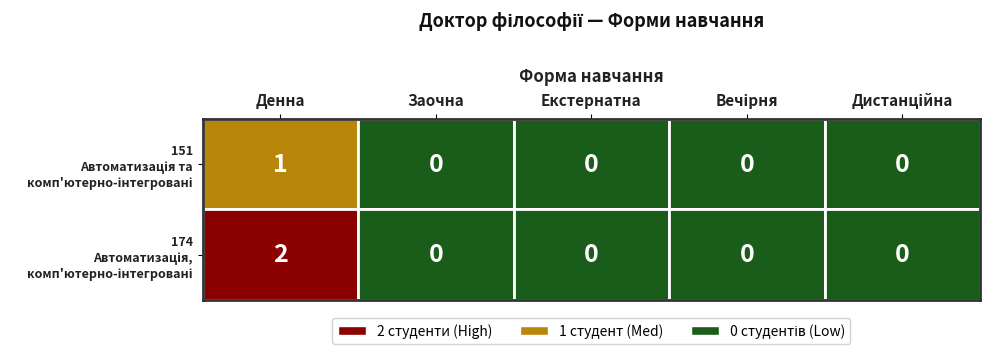

Is it true that 151 equals 0 at Заочна?

False